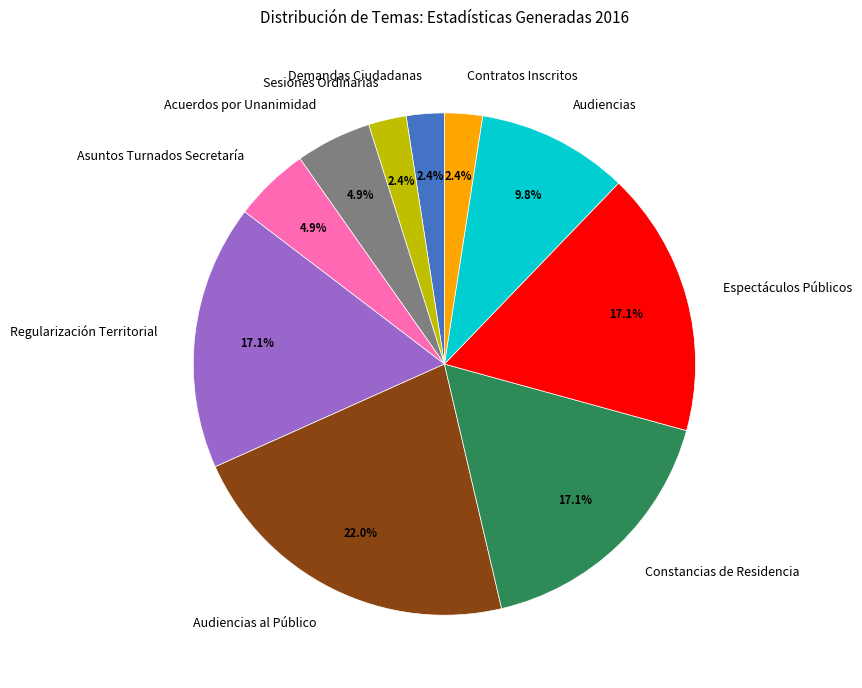

The Asuntos Turnados Secretaría slice represents 5% of the pie. True or false?

True